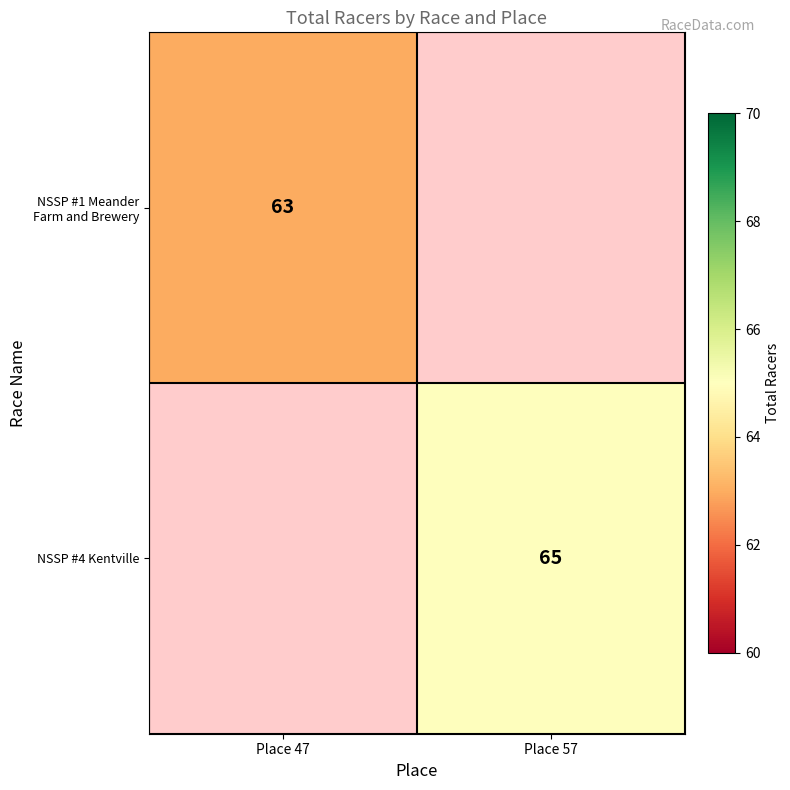

What is the maximum value shown in the chart?

65